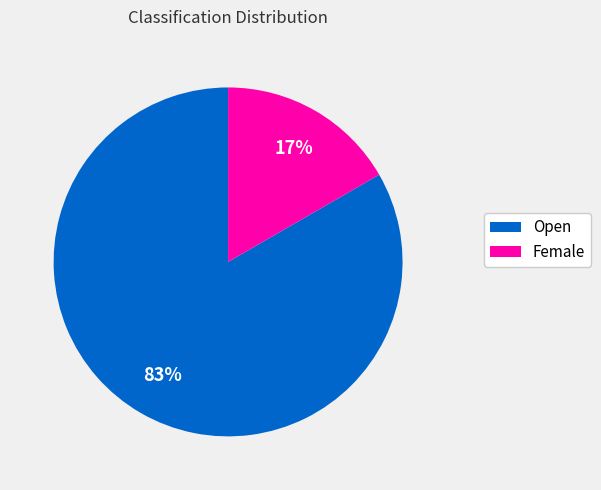

Is the sum of Open and Female greater than half?

Yes